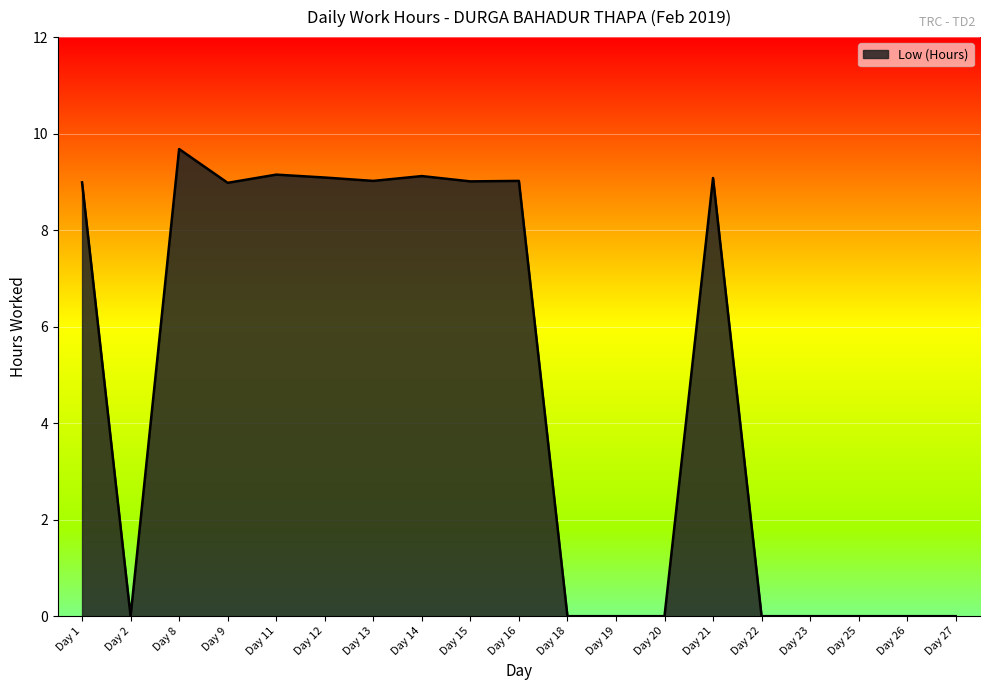

Does the chart have visible grid lines?

Yes